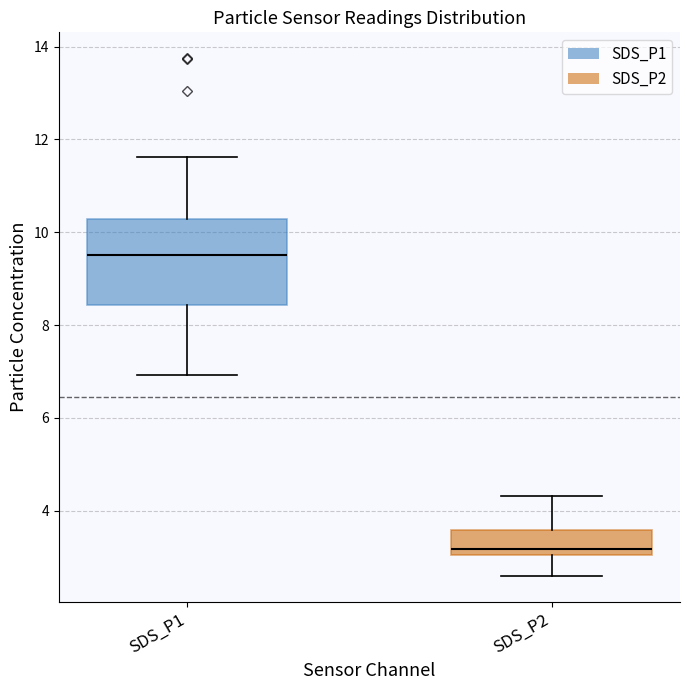

Reading left to right, transcribe this box plot: for each box, give where its median line is, the range the box spans, and where its two whiskers end, as read against the y-axis. The values are not printed on the chart, so give them approximately, as read against the axis.

SDS_P1: median 9.6, box 8.4 to 10.2, whiskers 7.0 to 11.6
SDS_P2: median 3.2, box 3.0 to 3.6, whiskers 2.6 to 4.4